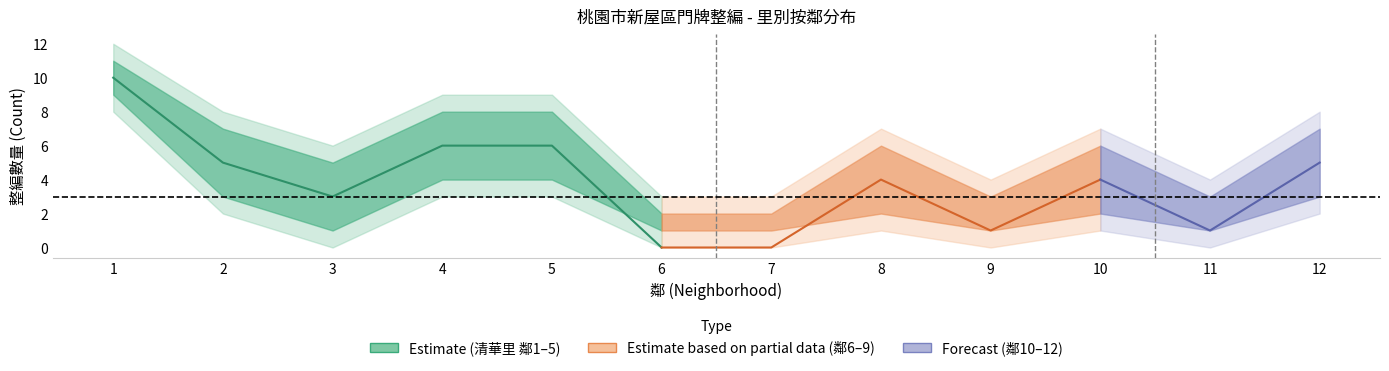

Is this an area chart (filled region under the line)?

No